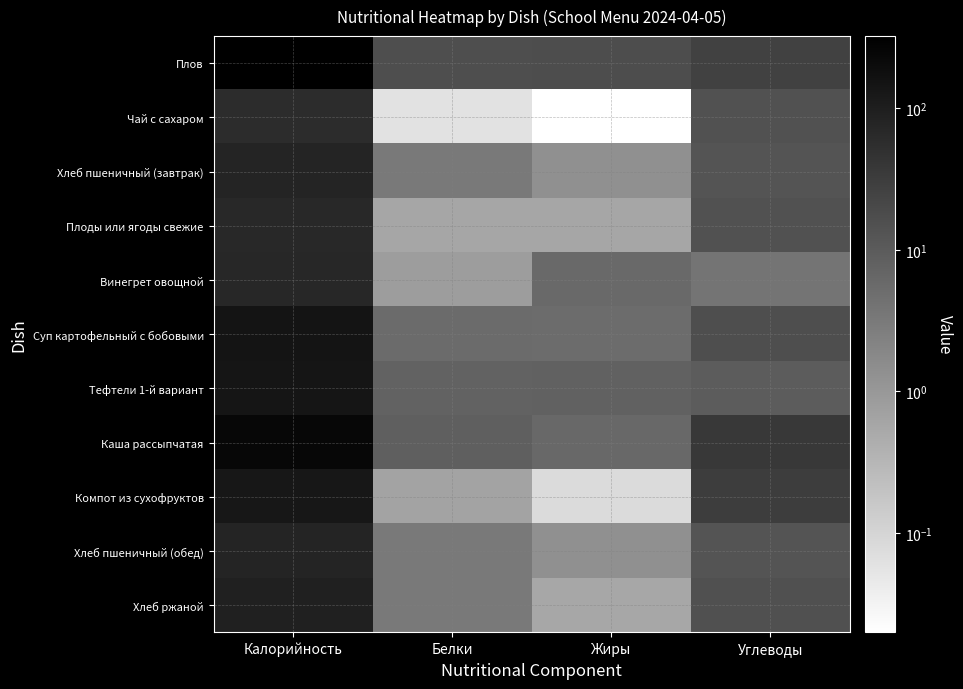

At which category is the sum across all series the highest?

Калорийность